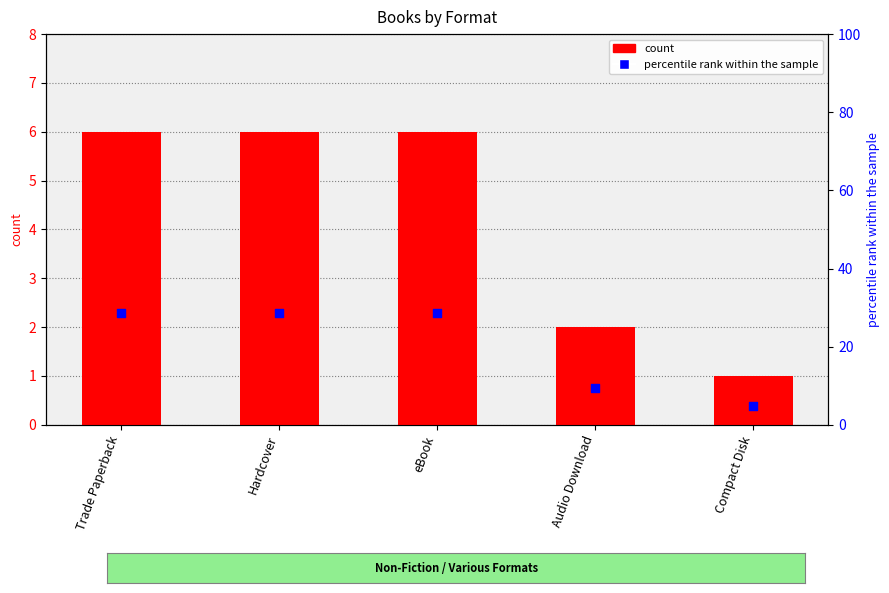

Which series reaches the minimum Y coordinate?

count